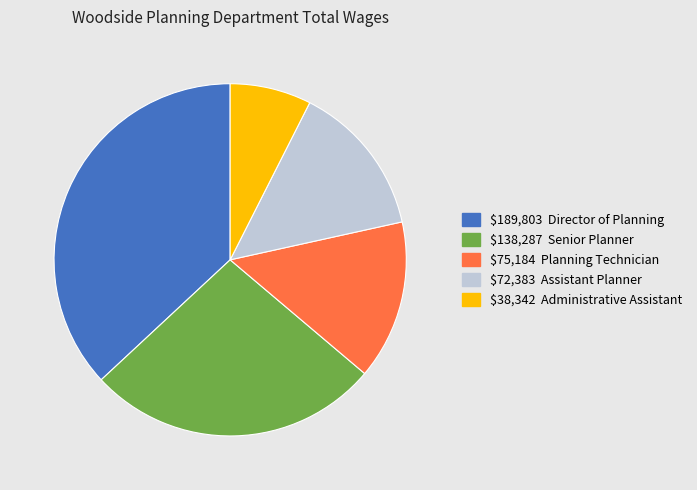

Count the number of slices in the pie.

5